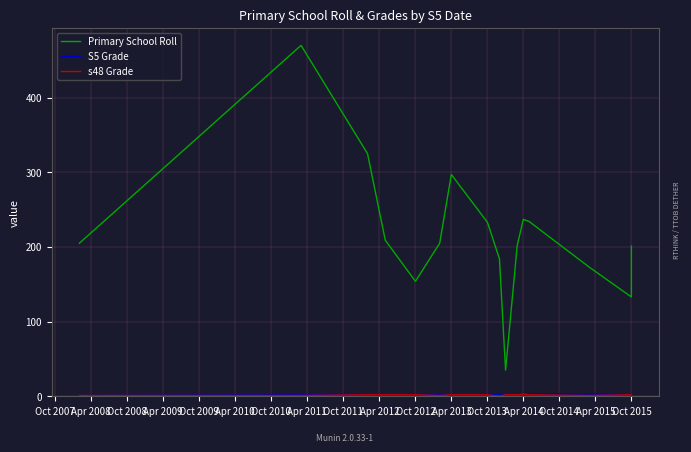

At which label is s48 Grade closest to 1?

Oct 2007